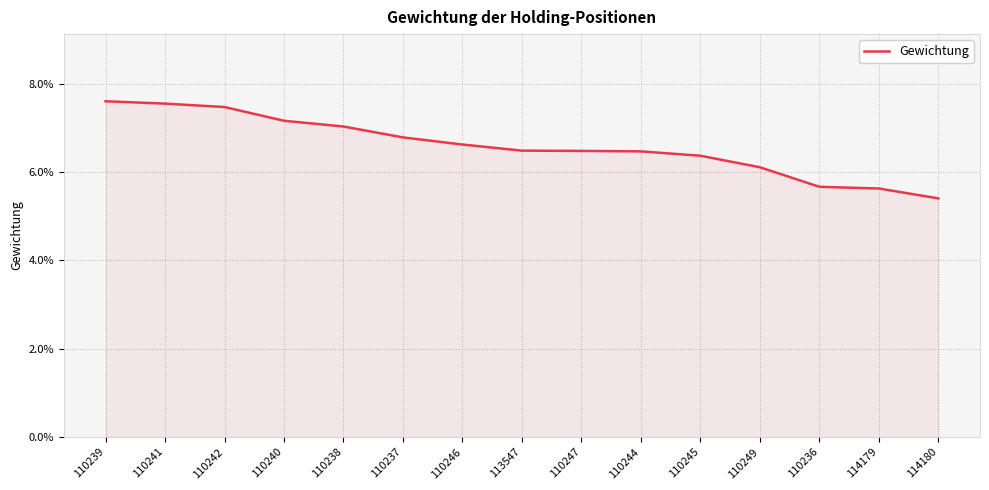

Does the chart display data point markers on the line(s)?

No